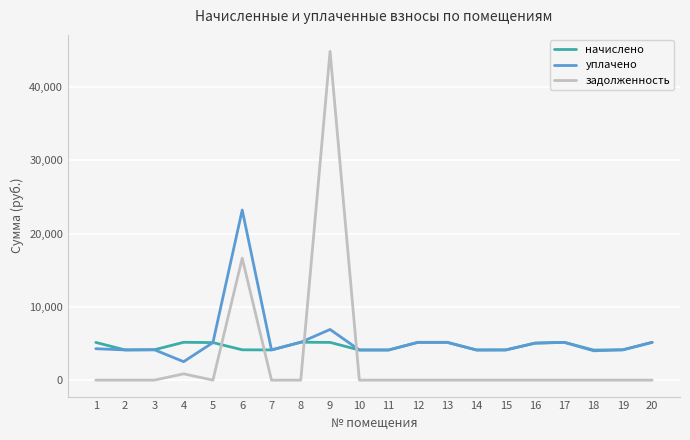

Which series has the widest spread of values?

задолженность